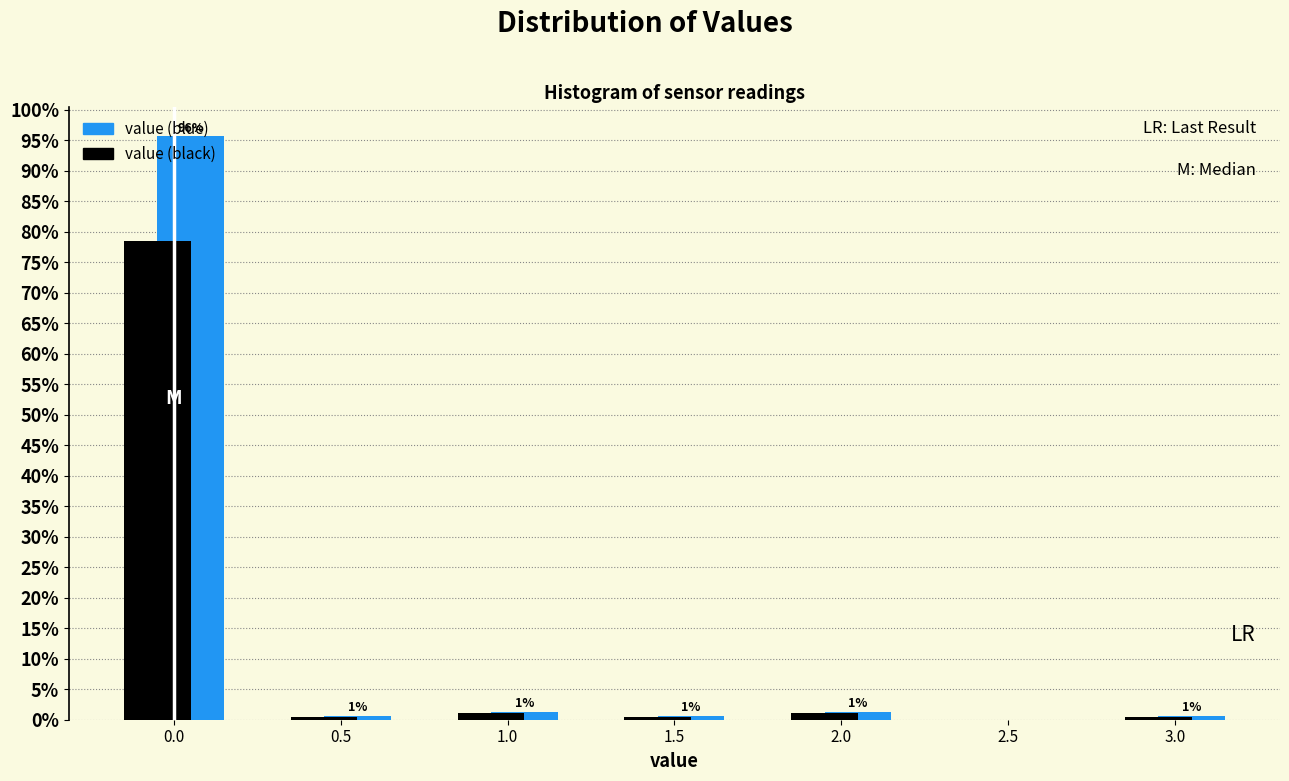

In the value (black) series, which range on the x-axis has the tallest bar?

-0.25 to 0.25